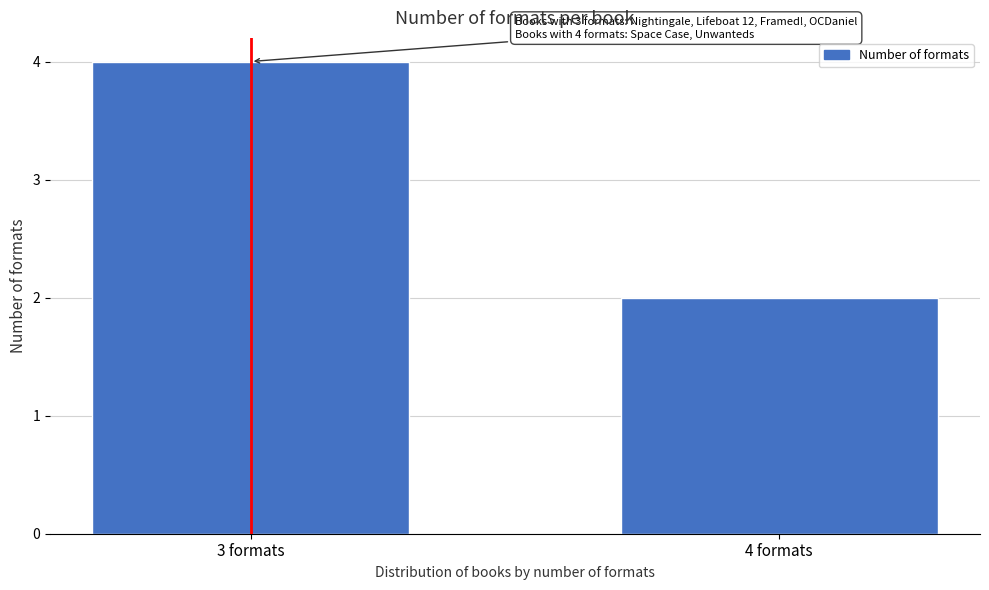

Reading left to right, what are all the values shown in this chart?

4	2